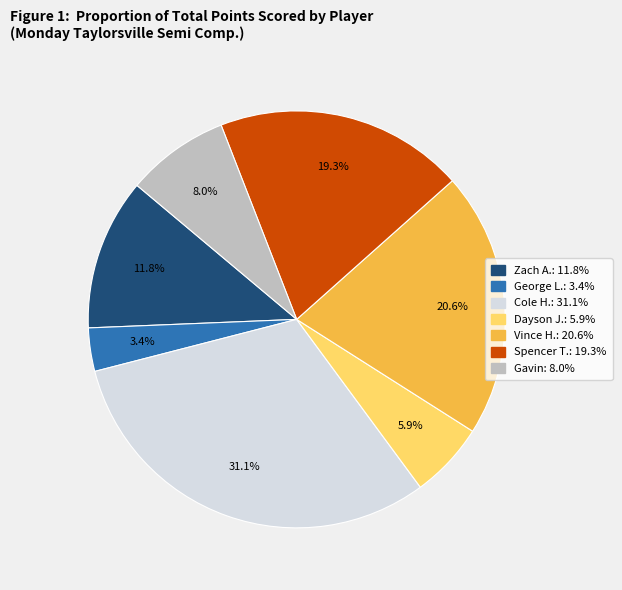

To the nearest percent, what is the combined percentage of Spencer T. and Cole H.?

50%